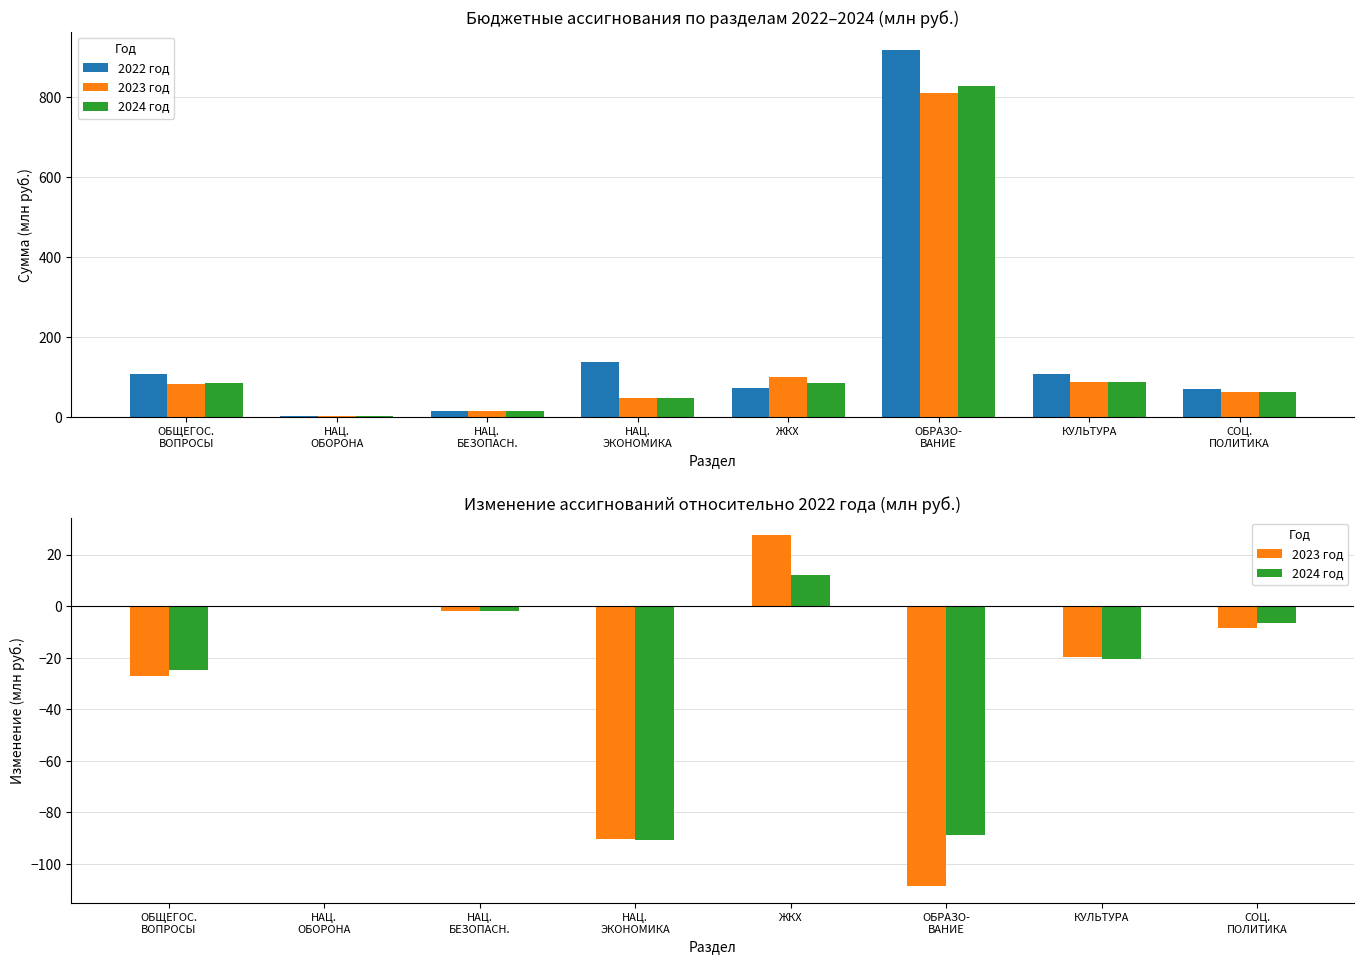

At which label does 2022 год reach its peak?

ОБРАЗО-
ВАНИЕ